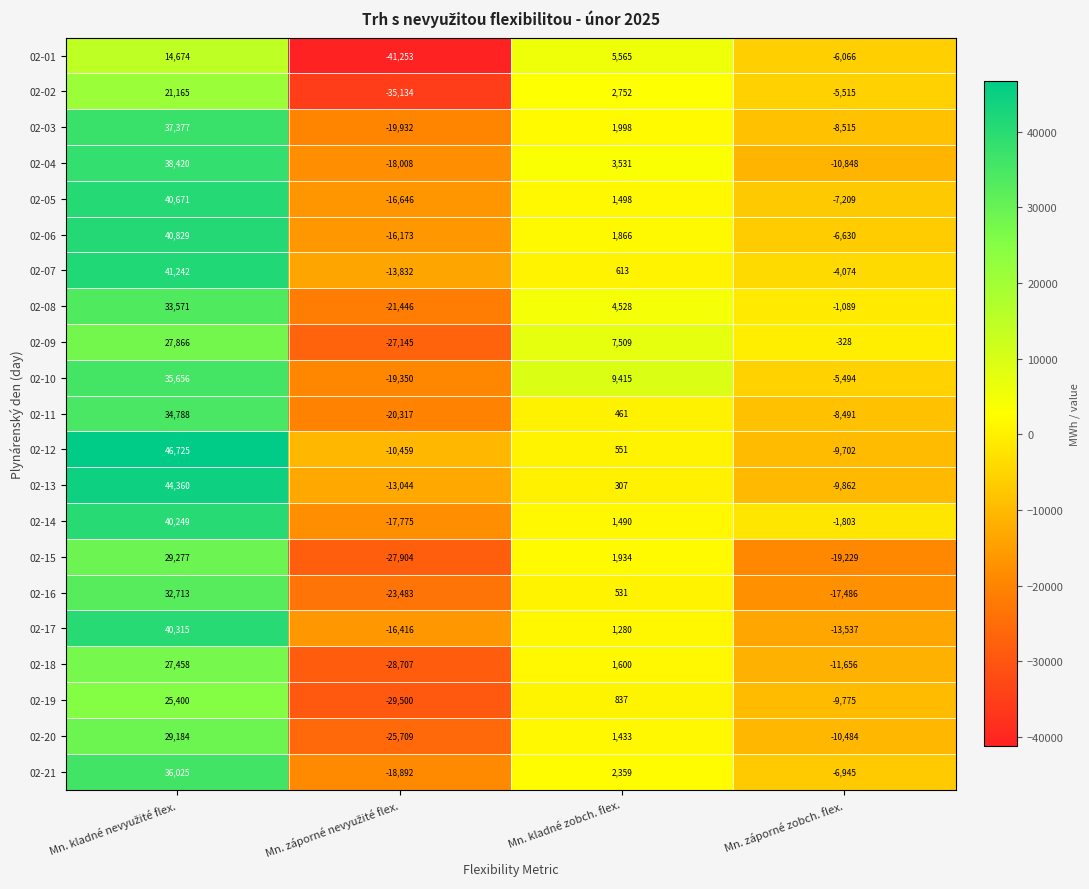

What is the lowest value of the 02-07 series?

-13832